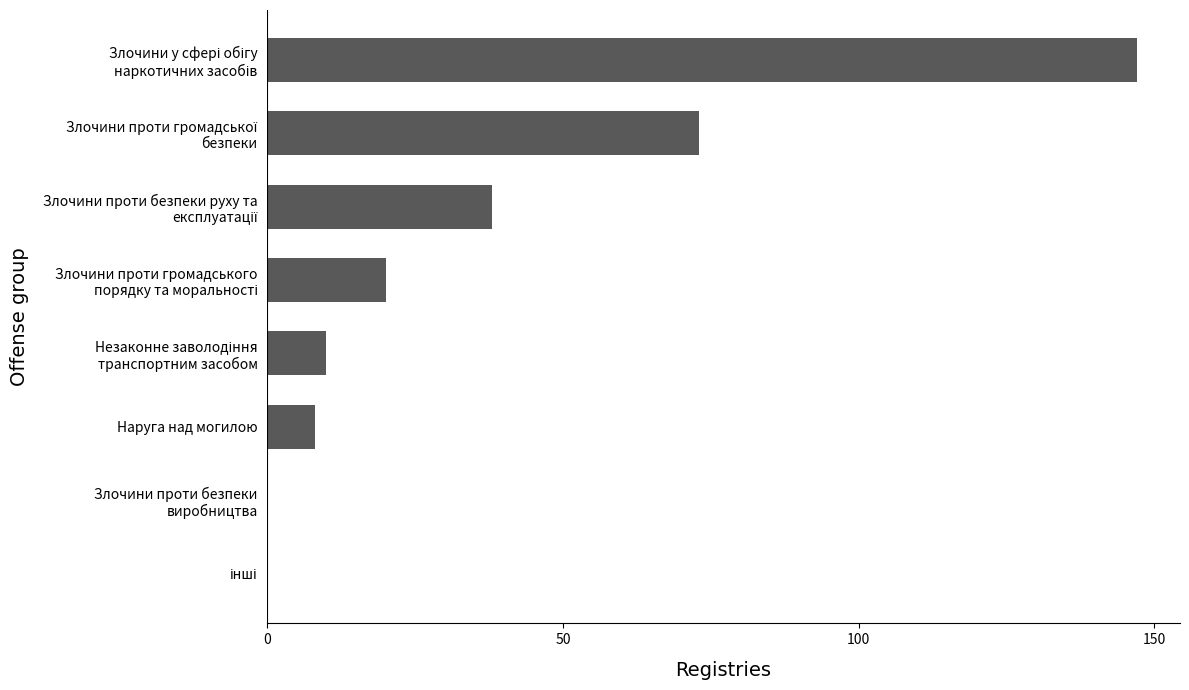

Count the number of data series in this chart.

1